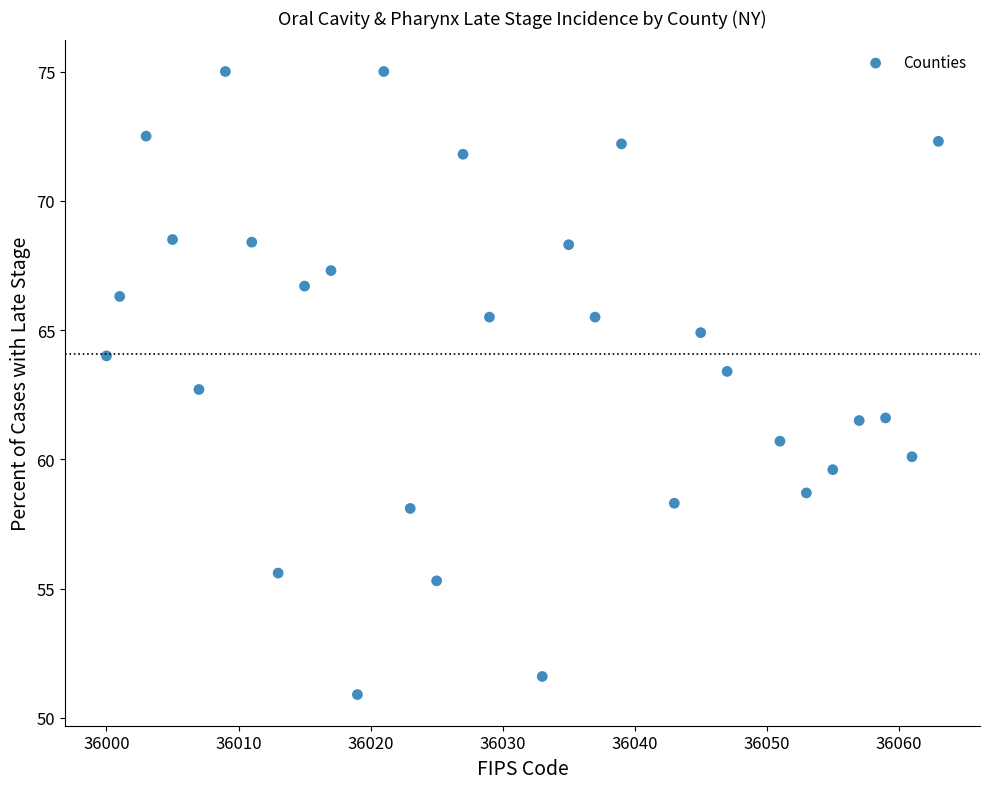

What is the range of X values (max minus min)?

63.0